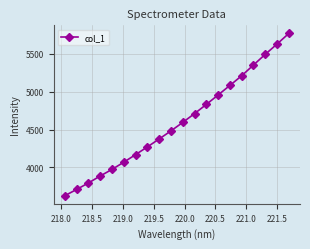

Count the number of values greater than 4594.

10